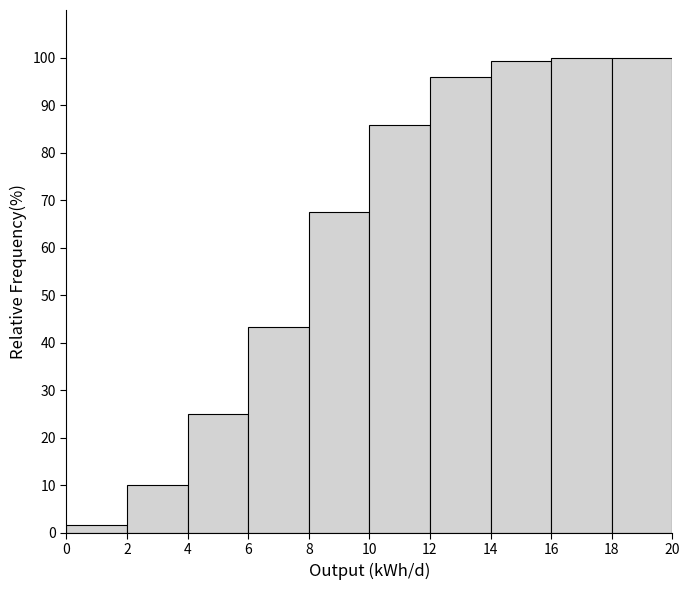

How tall is the bar that spans 2 to 4 on the x-axis? The values are not printed on the chart, so give them approximately, as read against the axis.

10